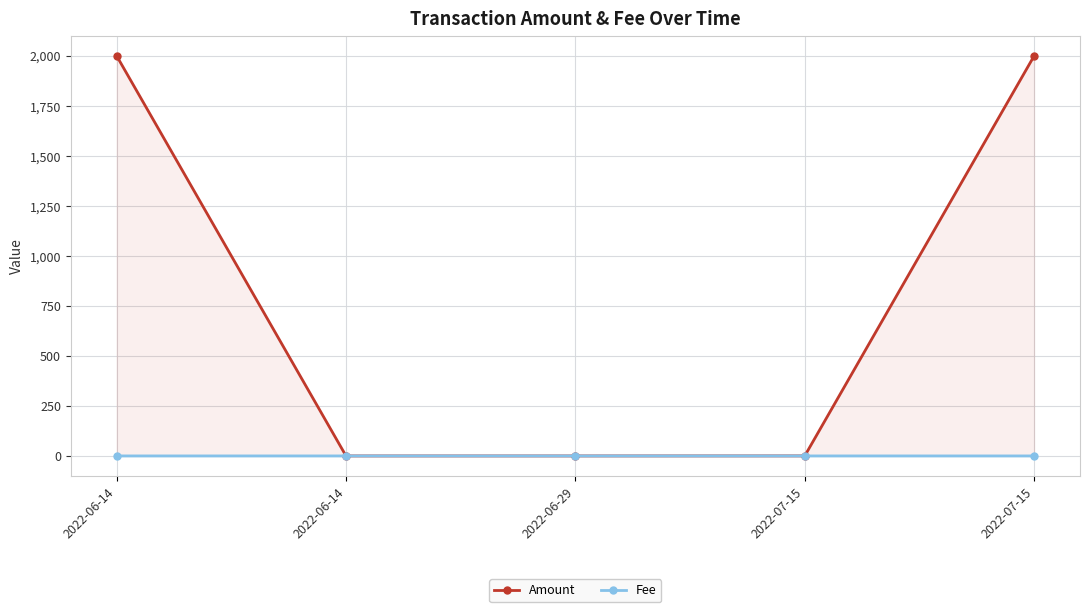

Reading left to right, list all the values displayed in this chart.

Amount: 2022-06-14=2000.1	2022-06-14=0.0	2022-06-29=0.0	2022-07-15=0.2	2022-07-15=2000.0
Fee: 2022-06-14=0.0	2022-06-14=0.0	2022-06-29=0.0	2022-07-15=0.0	2022-07-15=0.0